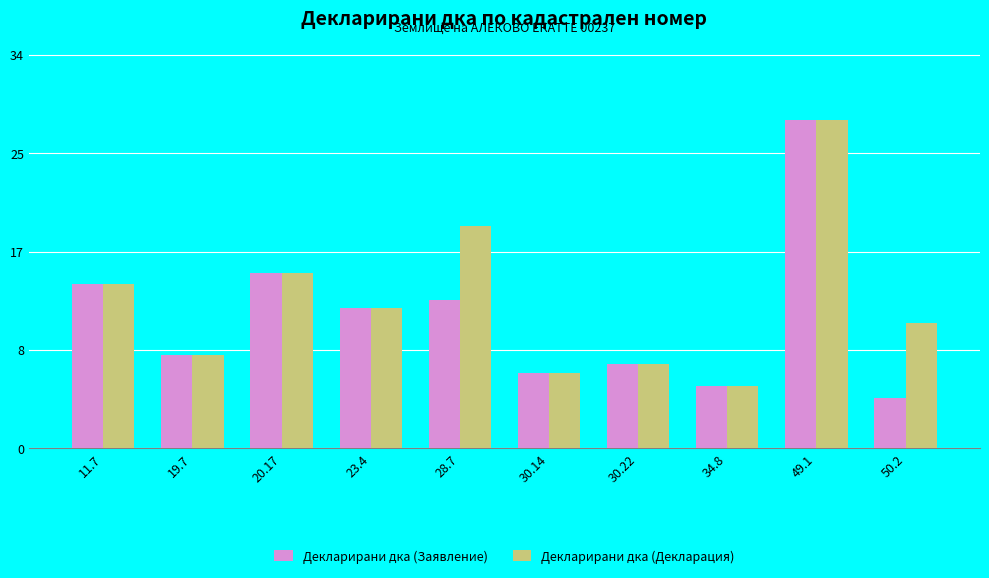

List the series in order of their peak value, highest first.

Декларирани дка (Заявление), Декларирани дка (Декларация)